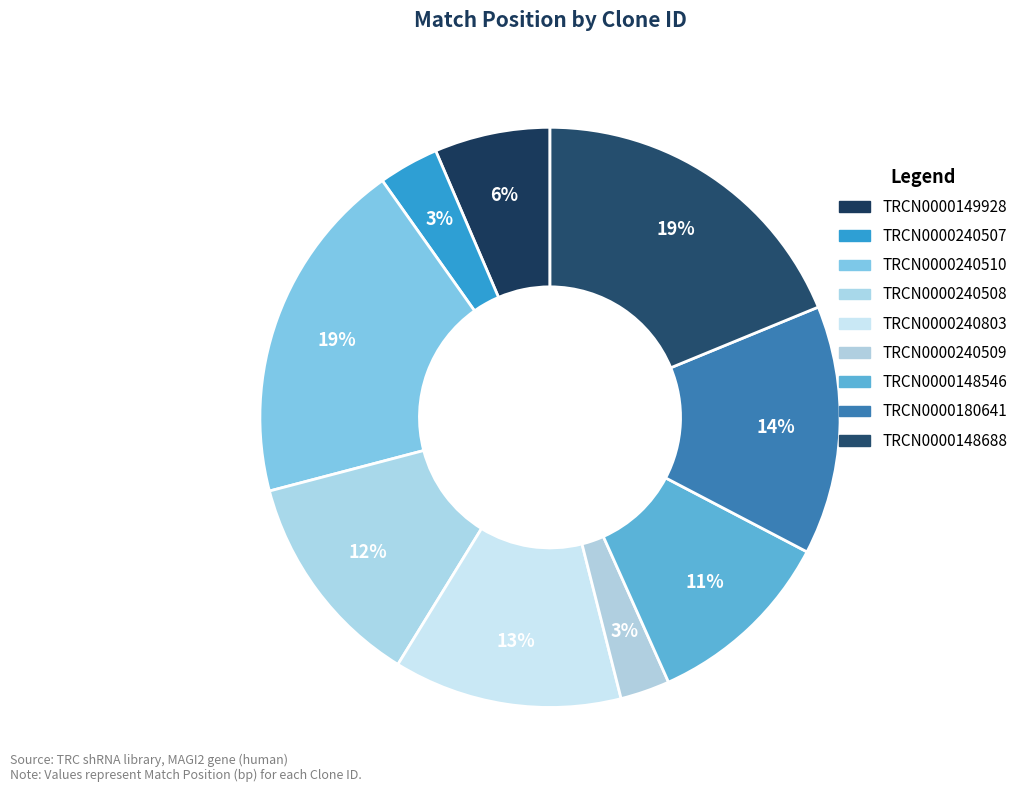

Do TRCN0000148688 and TRCN0000240509 together represent more than half of the pie?

No